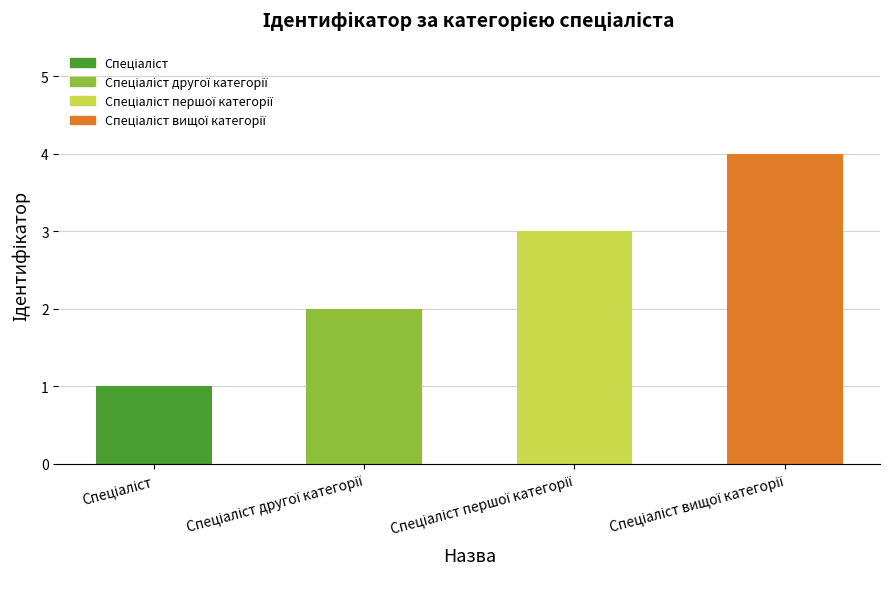

How many distinct data groups are displayed?

1